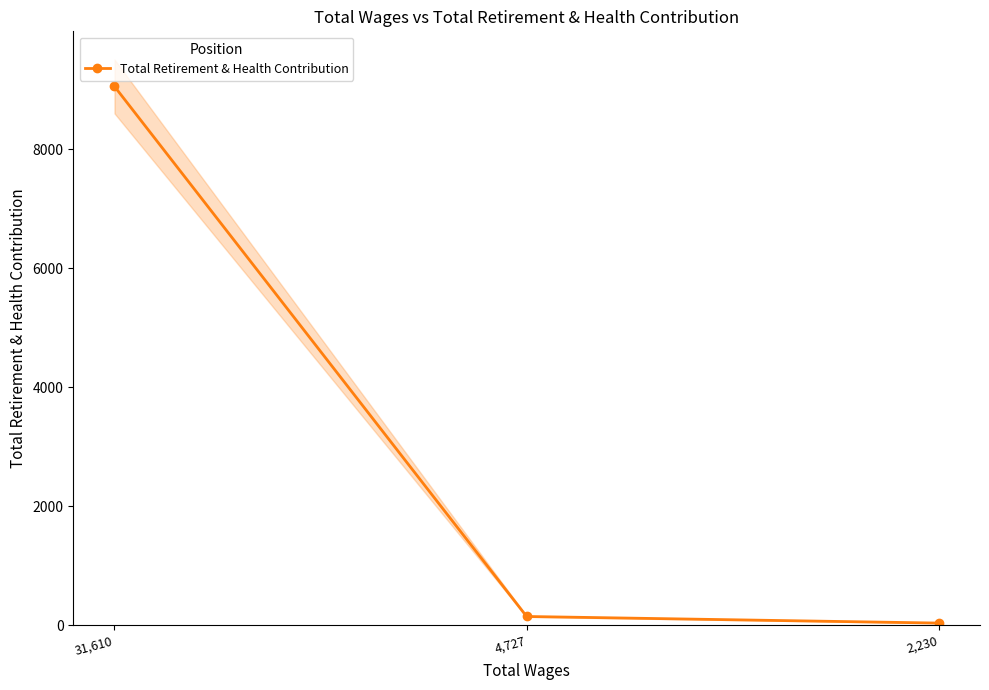

What is the maximum value shown in the chart?

9053.3